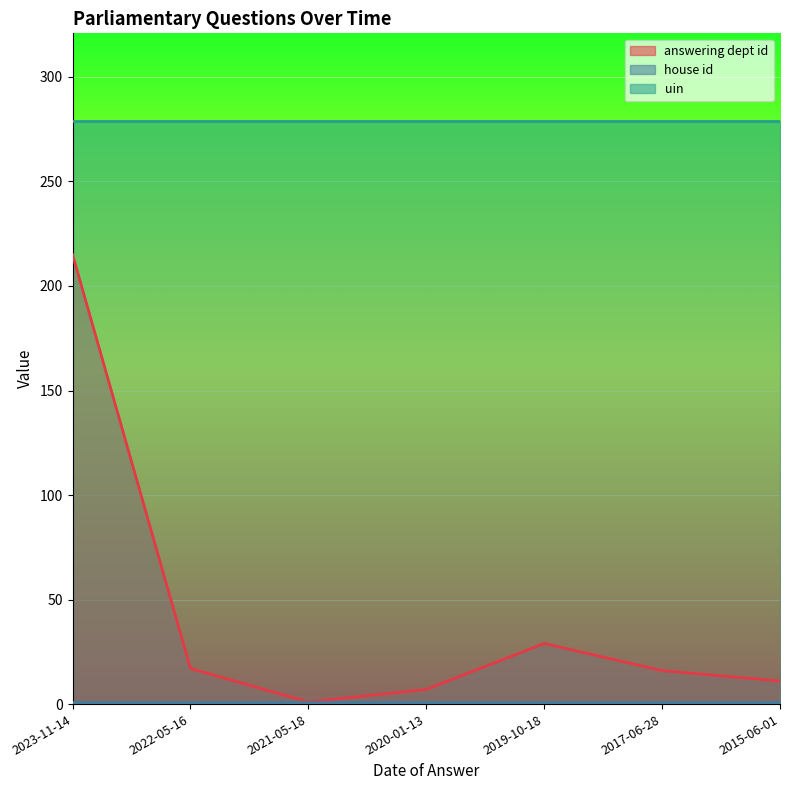

Between 2022-05-16 and 2017-06-28, which series saw the biggest shift?

answering dept id